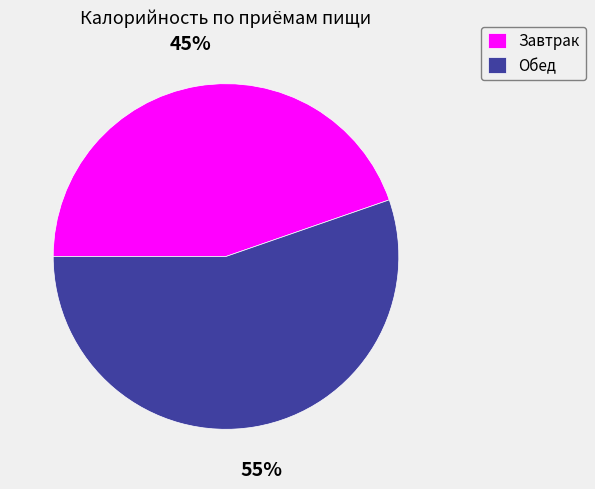

How many slices are in this pie chart?

2